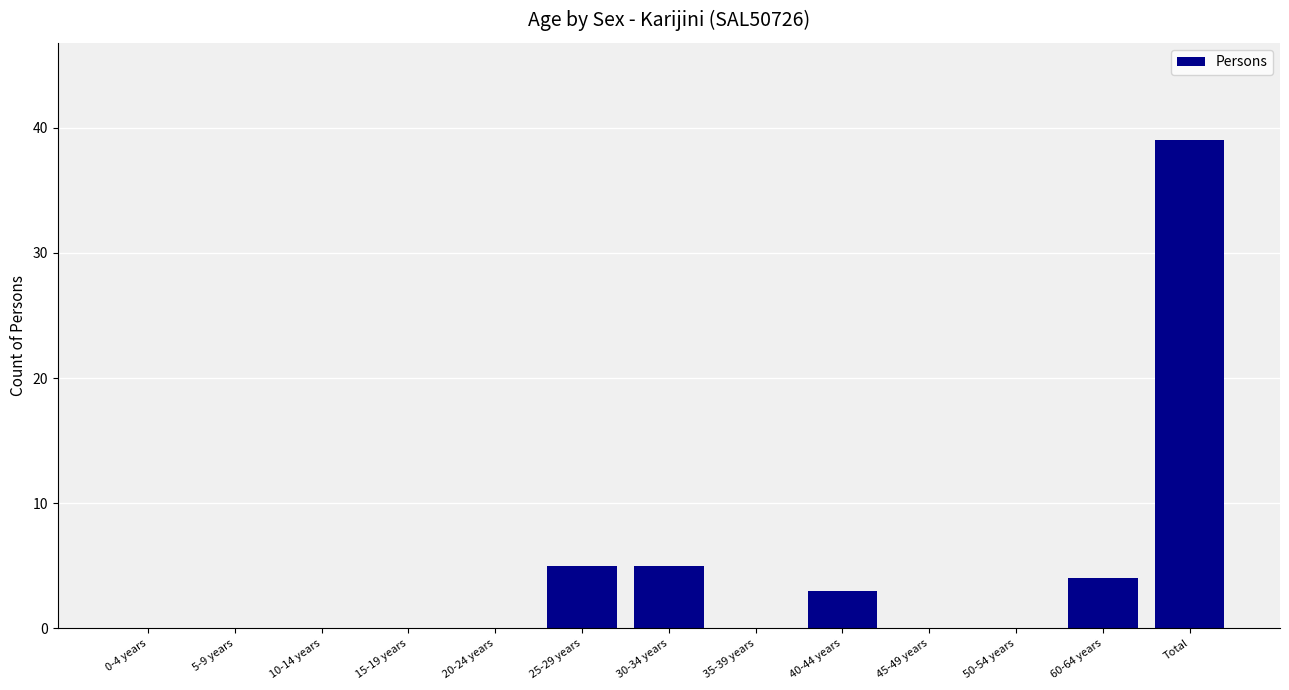

What is the sum of all values?

56